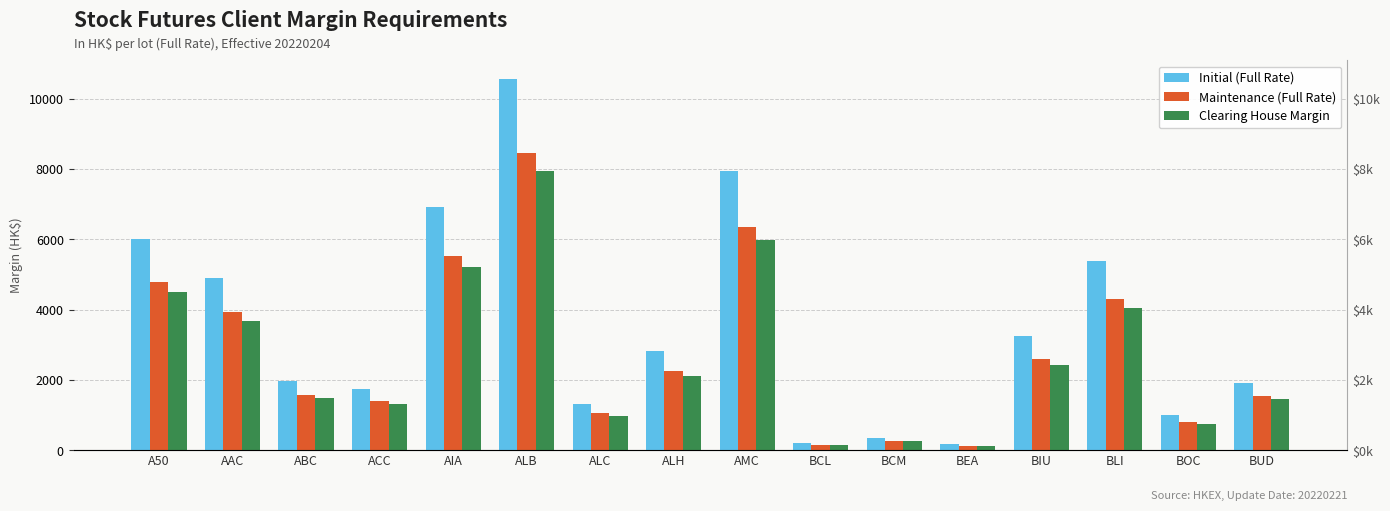

What is the average value of the Clearing House Margin series?

2654